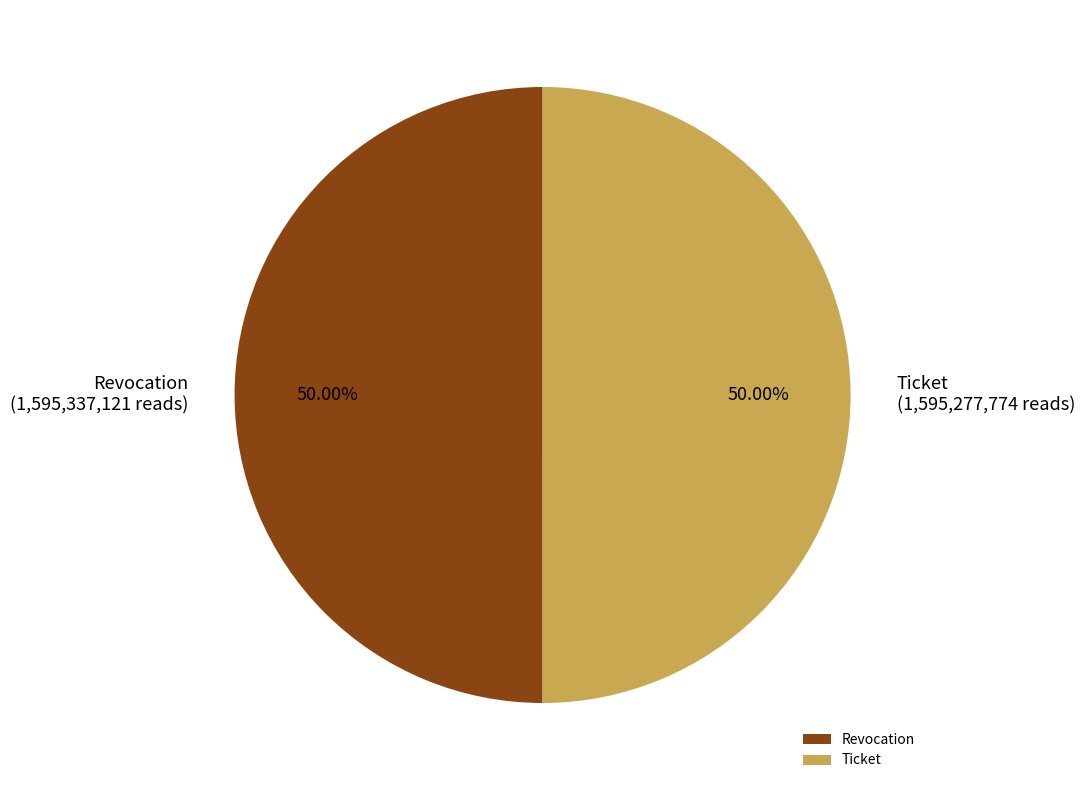

The Revocation slice represents 37% of the pie. True or false?

False